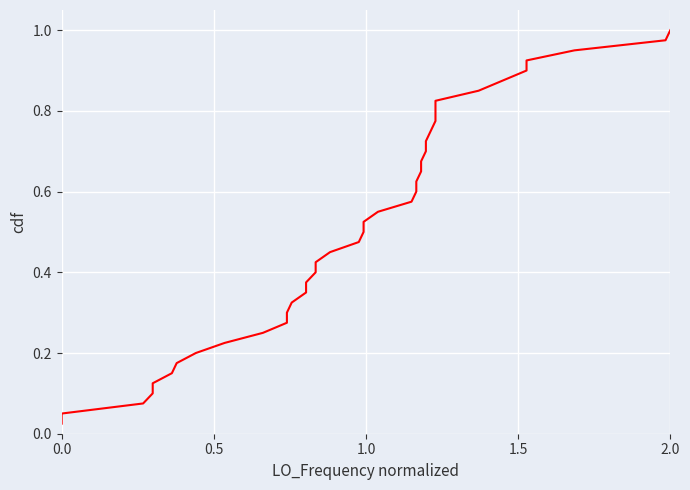

Reading left to right, extract all data points from this chart.

0.0	0.1	0.1	0.1	0.1	0.1	0.2	0.2	0.2	0.2	0.3	0.3	0.3	0.3	0.4	0.4	0.4	0.5	0.5	0.5	0.5	0.6	0.6	0.6	0.6	0.7	0.7	0.7	0.7	0.8	0.8	0.8	0.8	0.8	0.9	0.9	0.9	0.9	1.0	1.0